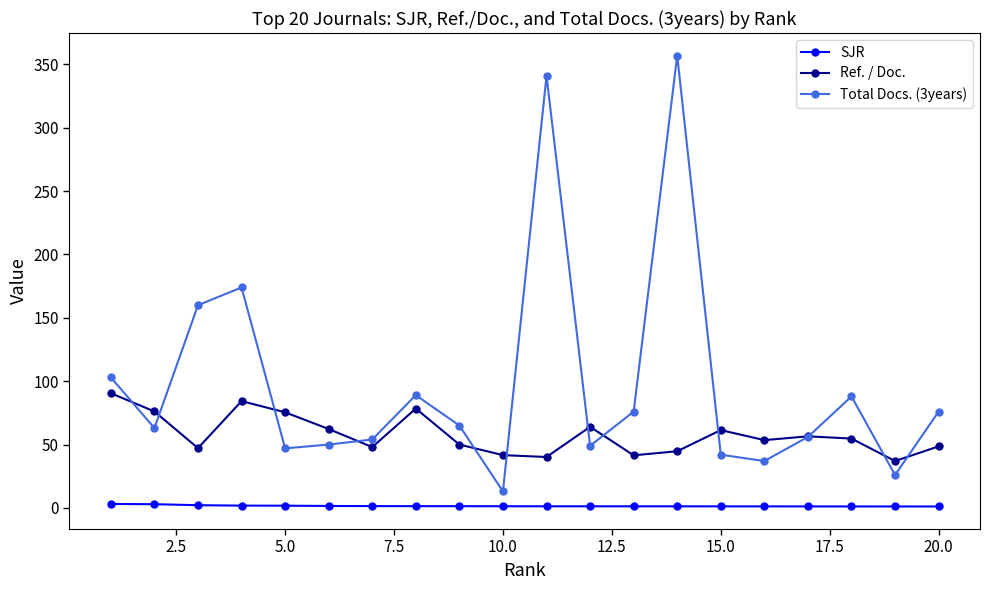

How many lines are shown in the chart?

3